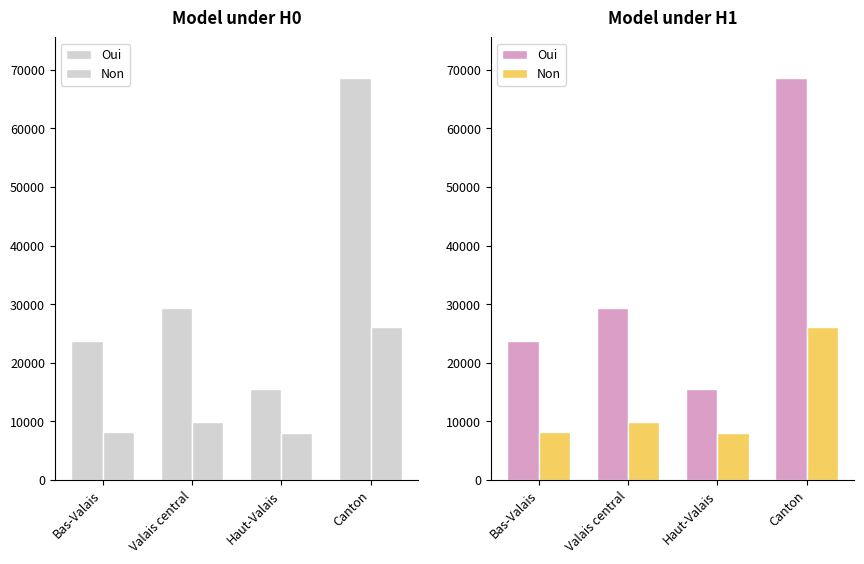

Which series changed the most between Bas-Valais and Haut-Valais?

Oui